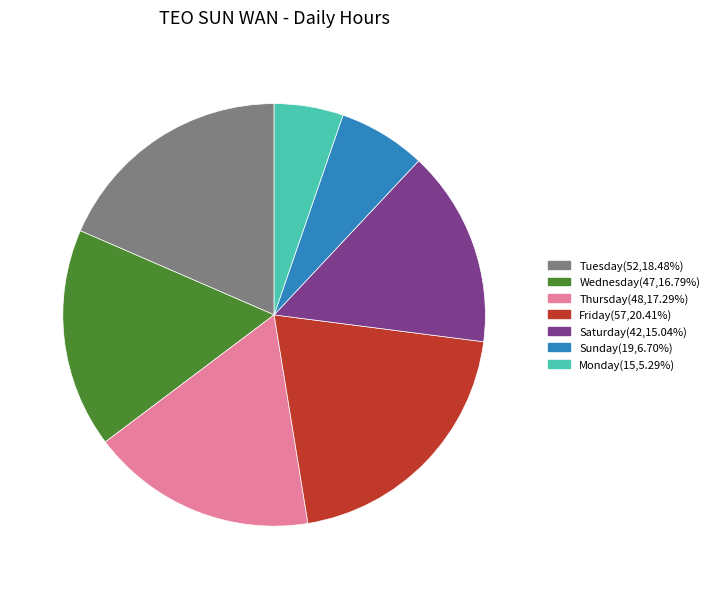

How many slices are in this pie chart?

7